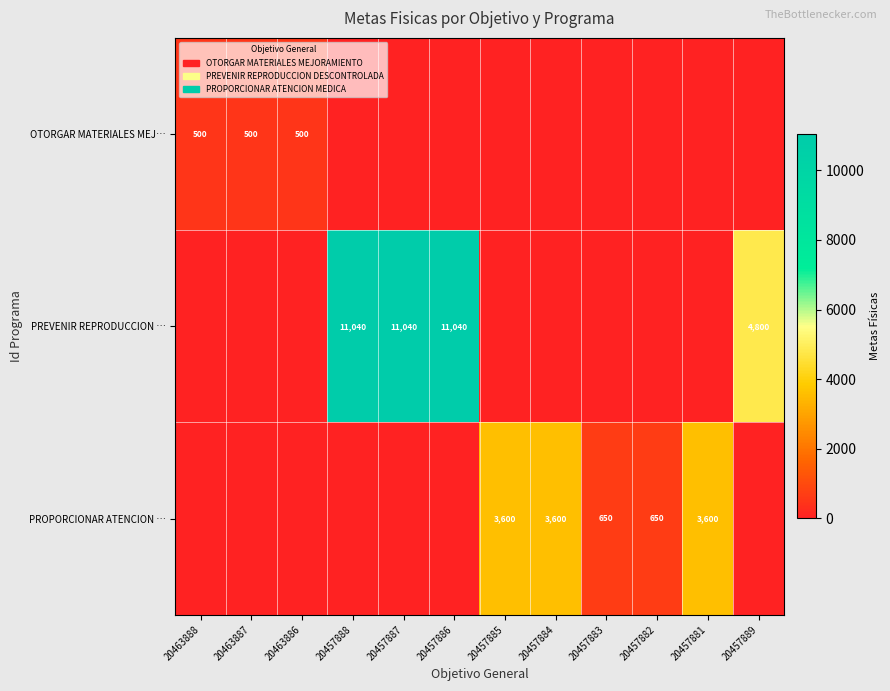

Is it true that PREVENIR REPRODUCCION … equals 17156 at 20457887?

False